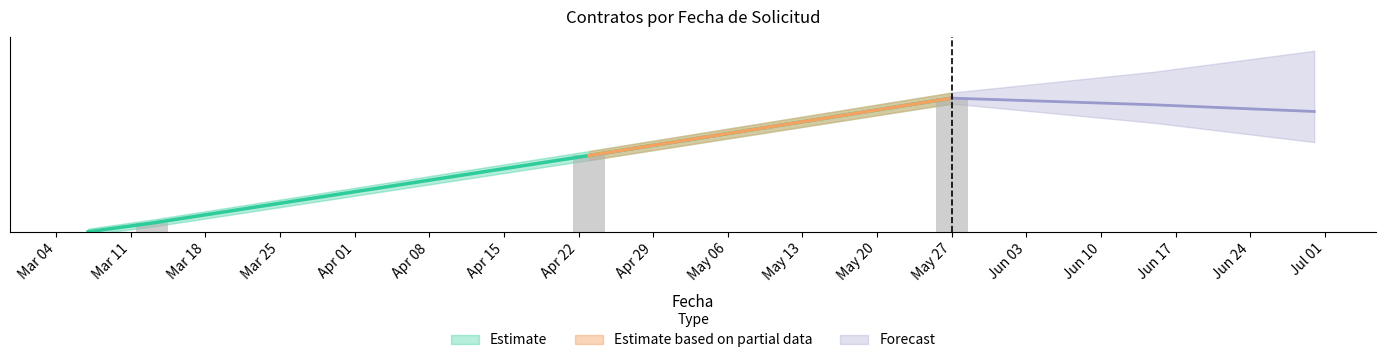

Which label corresponds to the largest value in the chart?

May 27